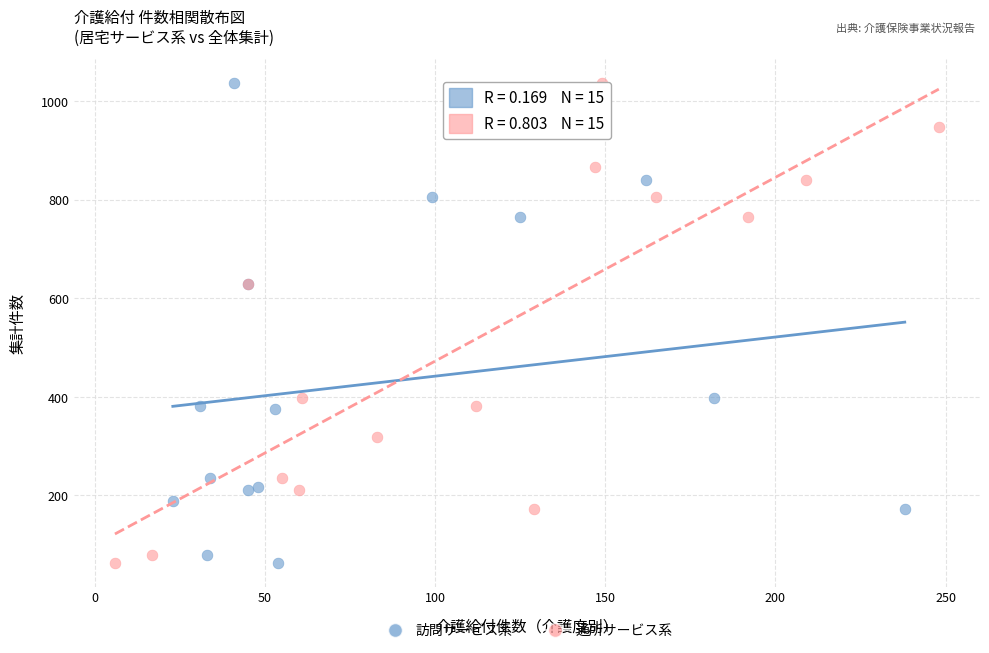

What are all the series names shown in the legend?

訪問サービス系, 通所サービス系